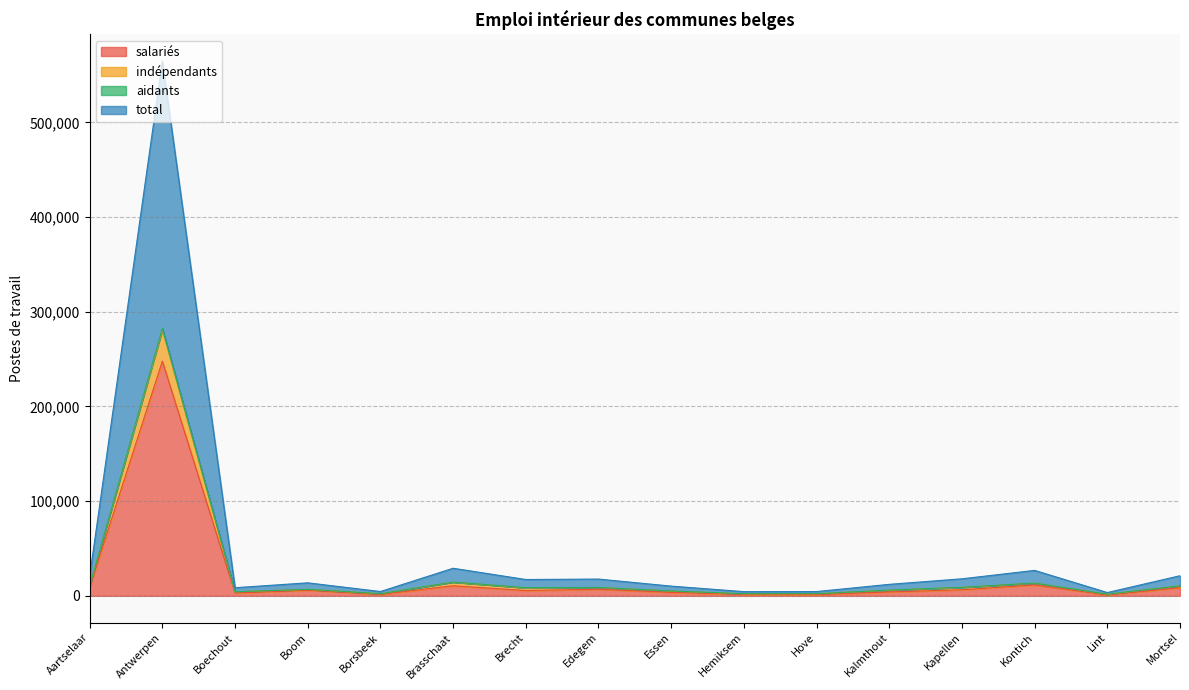

What is the highest value of the salariés series?

247777.4